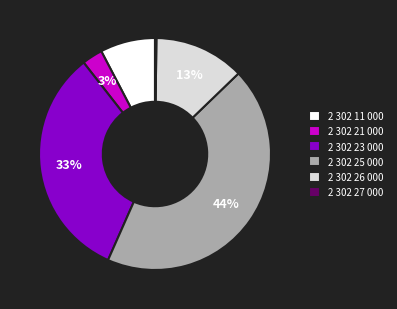

True or false: 2 302 11 000 accounts for 1% of the total.

False